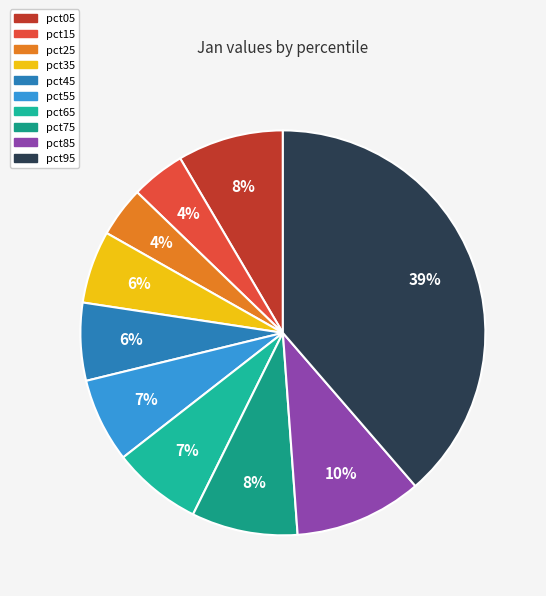

True or false: pct65 accounts for 15% of the total.

False